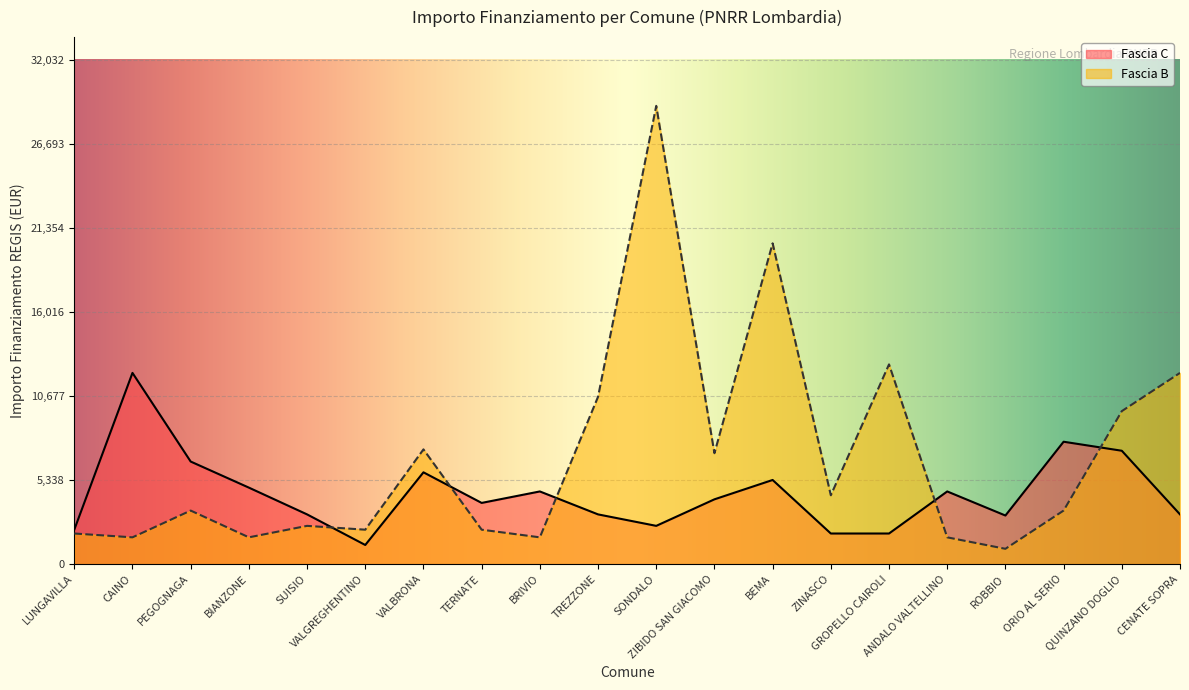

The value of Fascia C at ORIO AL SERIO is 11692. True or false?

False